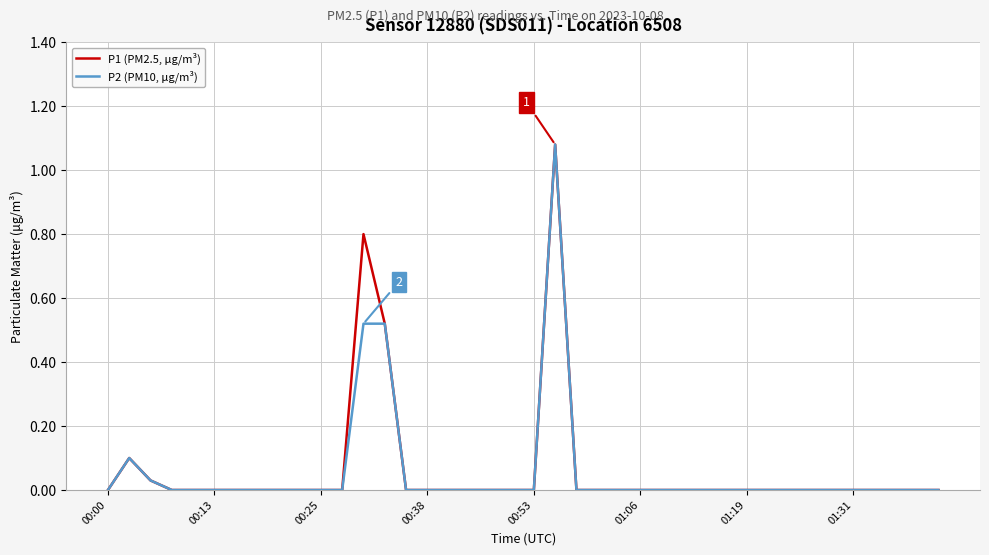

List the series in order of their overall mean, lowest first.

P2 (PM10, μg/m³), P1 (PM2.5, μg/m³)